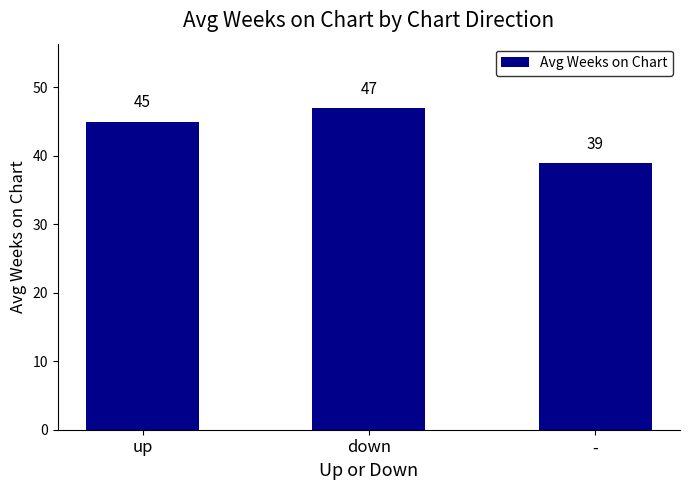

Where is the data nearest to the value 43?

up